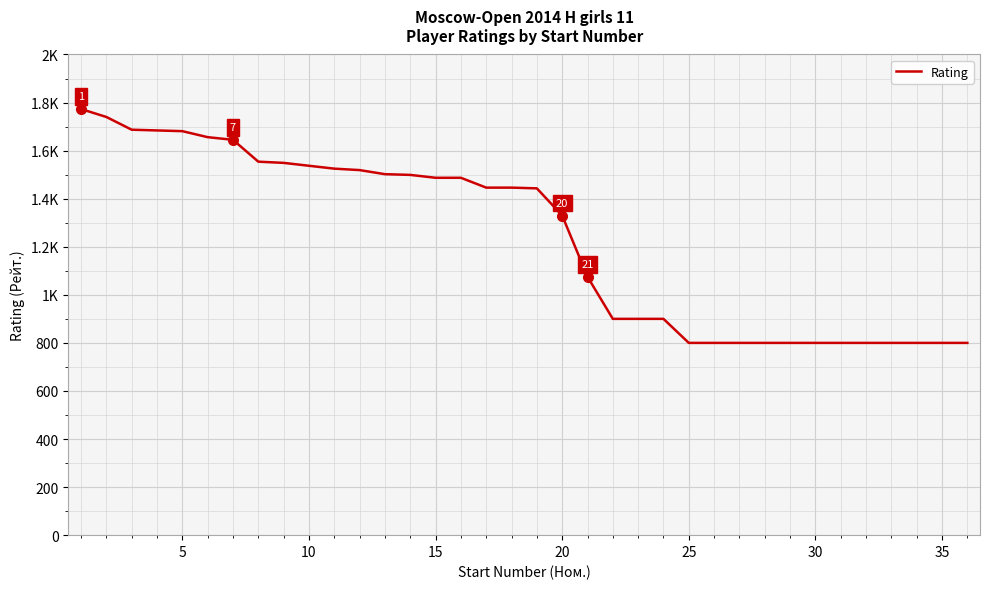

Does the chart have visible grid lines?

Yes